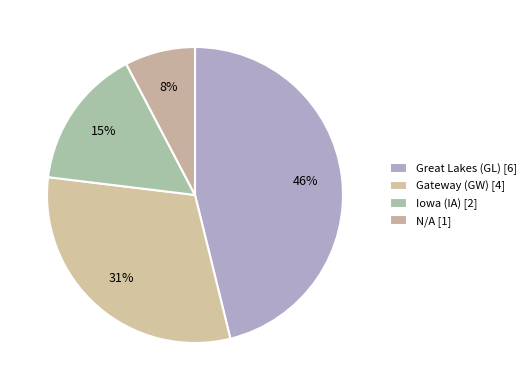

How many segments does this pie chart have?

4